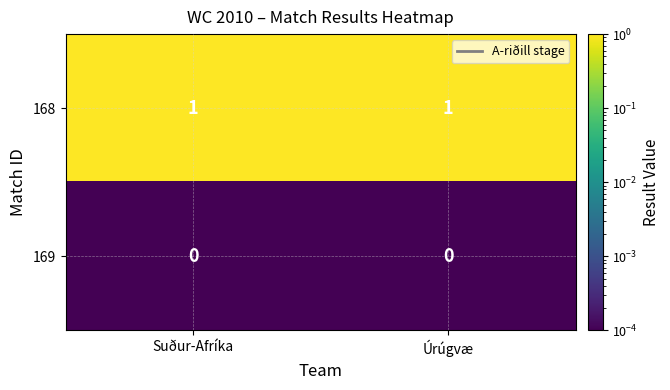

Is it true that 168 equals 1 at Suður-Afríka?

True